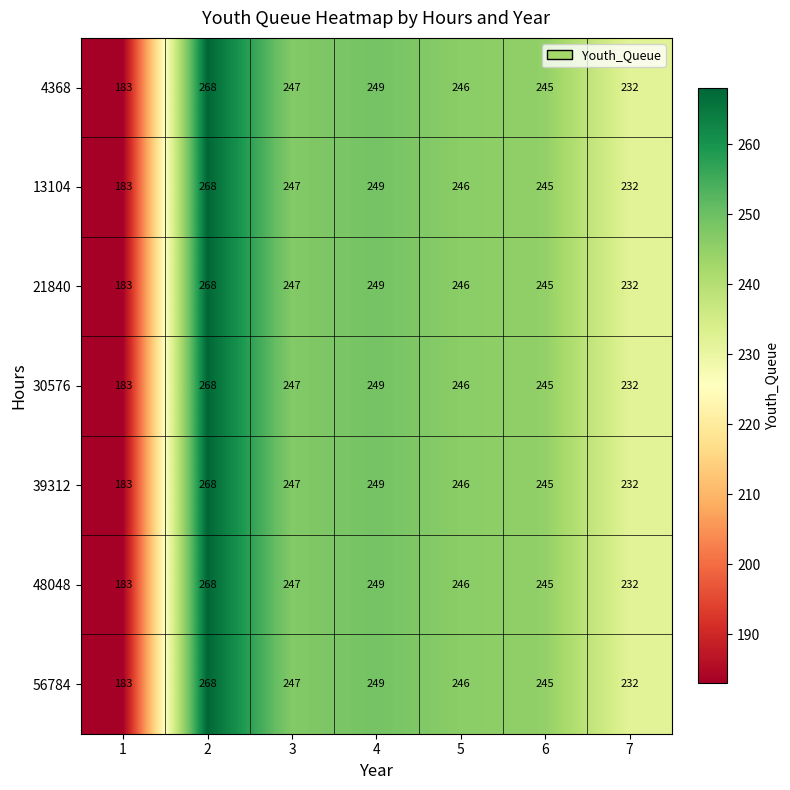

Is the value of 13104 at 6 greater than the value of 30576 at 2?

No